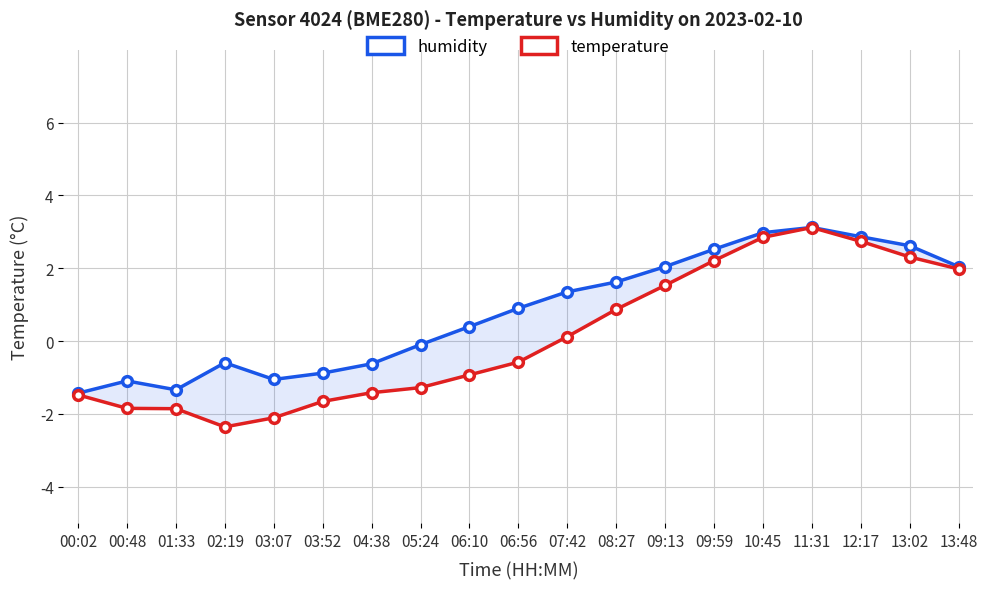

Which series has the largest range (max minus min)?

temperature